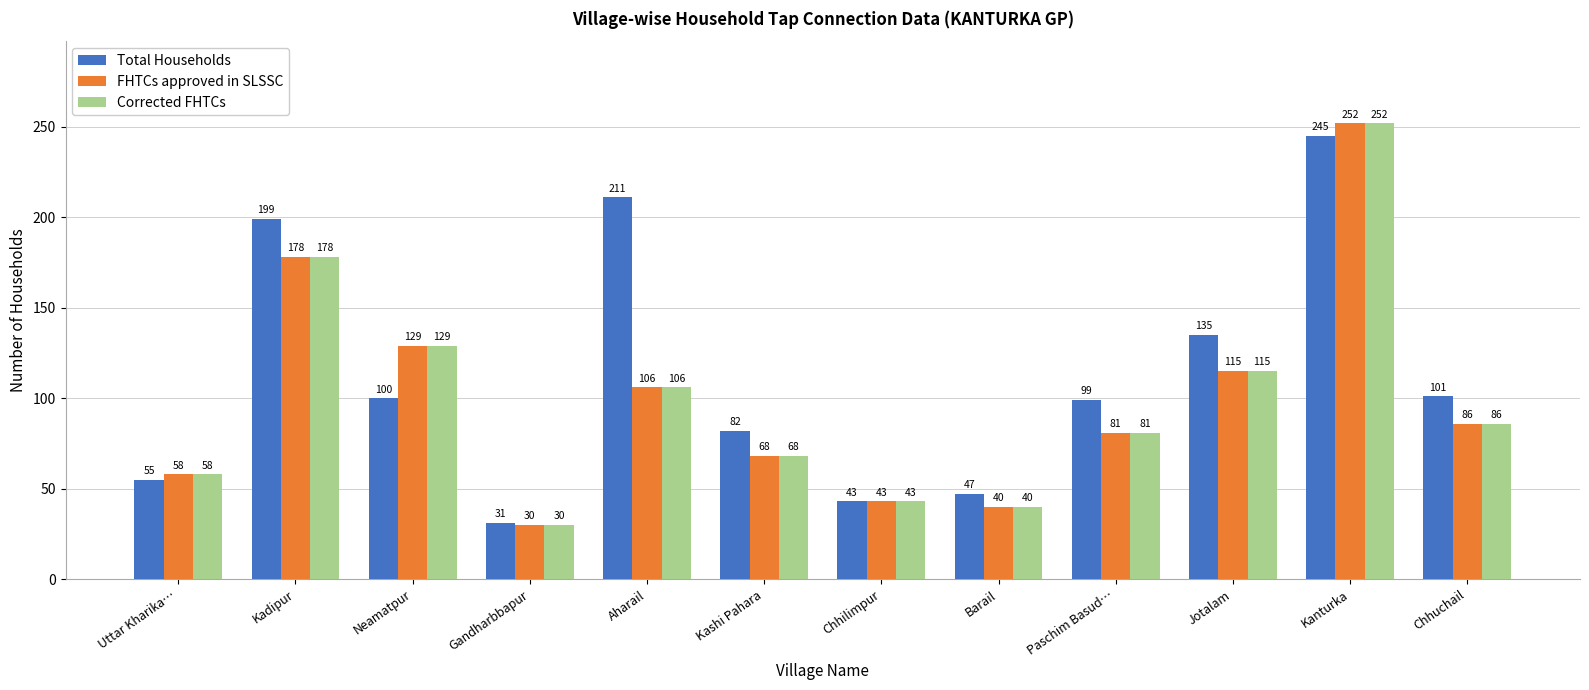

What are all the series names shown in the legend?

Total Households, FHTCs approved in SLSSC, Corrected FHTCs